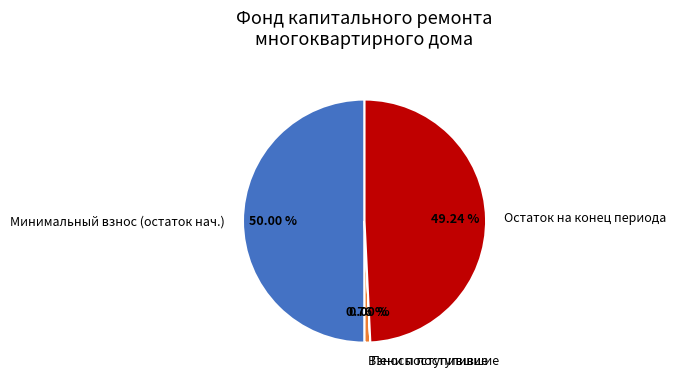

Does Остаток на конец периода represent more than half of the total?

No